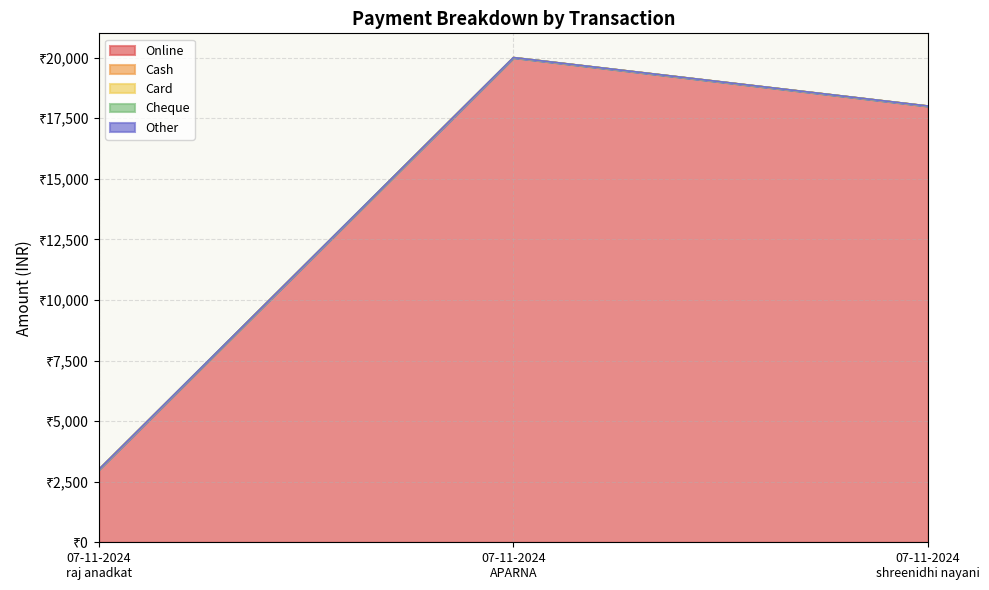

Does the chart have visible grid lines?

Yes